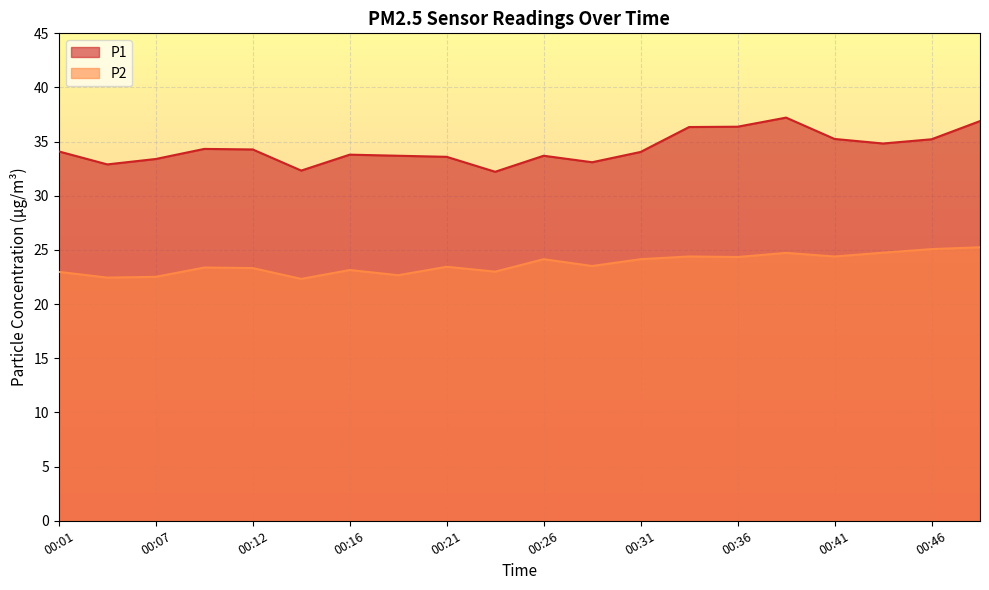

Count the number of data series in this chart.

2